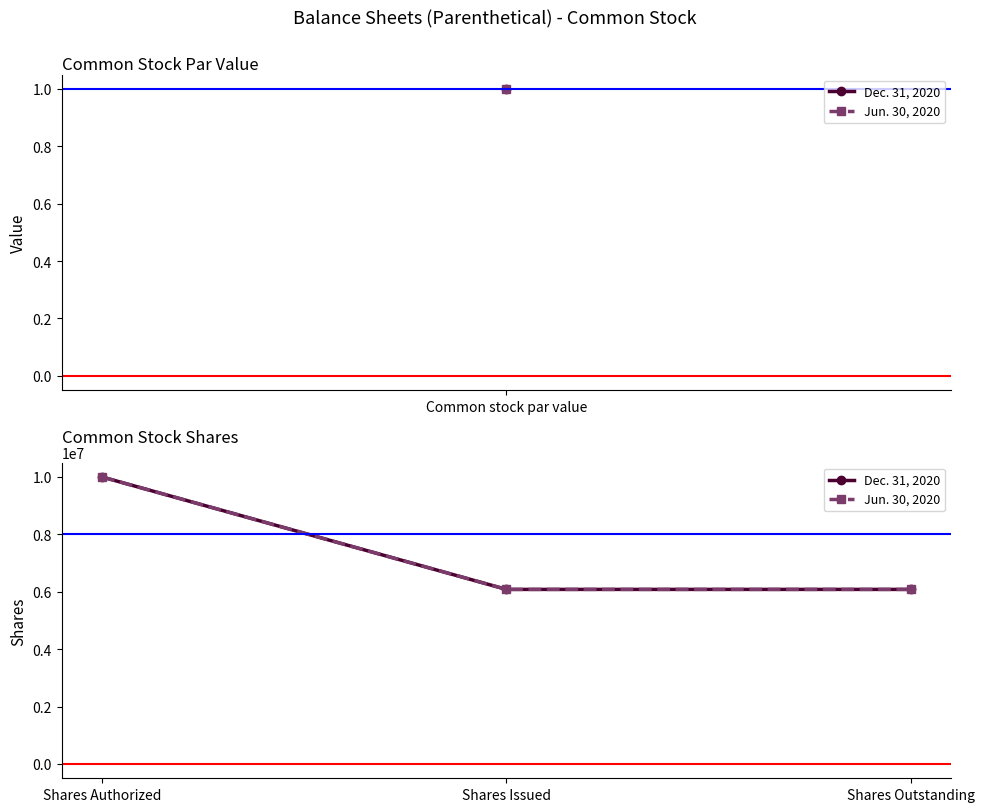

What is the value of the Dec. 31, 2020 point at the 2nd from the left?

6082214